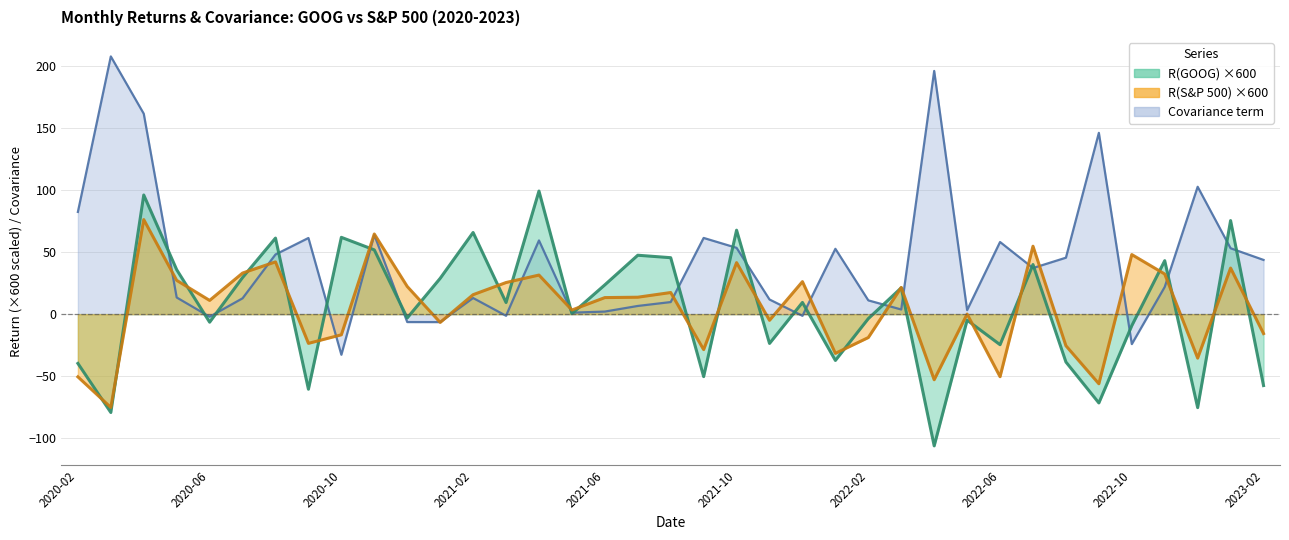

What is the difference between the R(S&P 500) values at 2022-07 and 2020-05?

27.5